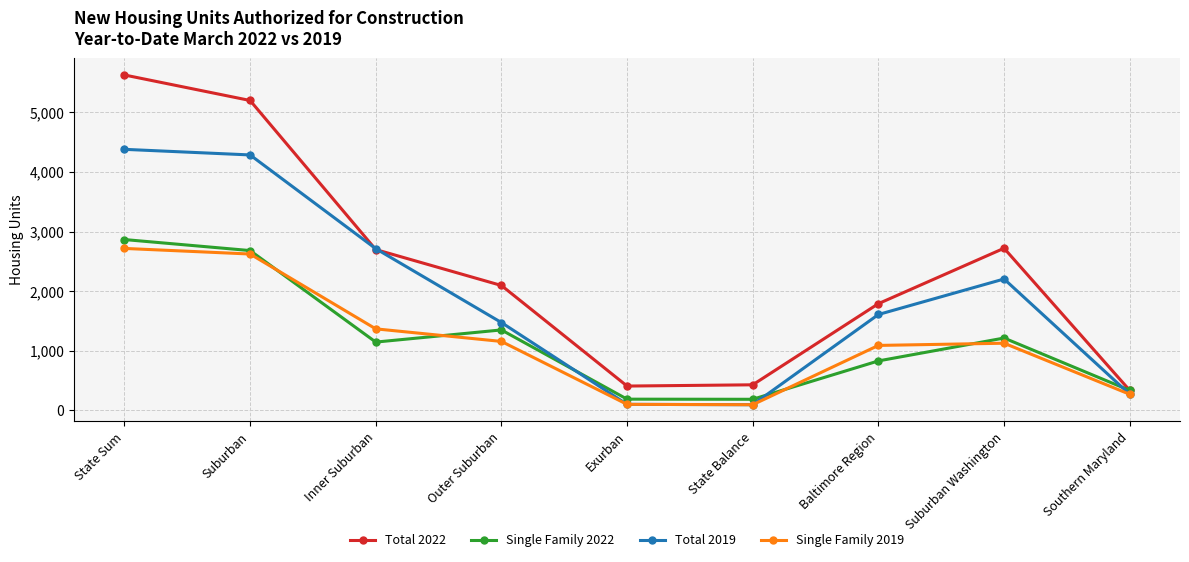

Count the number of data series in this chart.

4